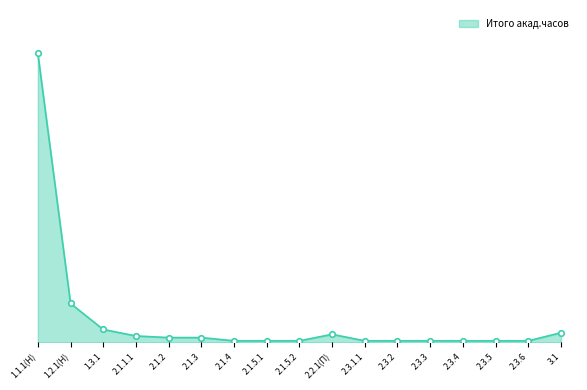

Which has a higher value, 2.3.4 or 2.1.5.2?

2.3.4